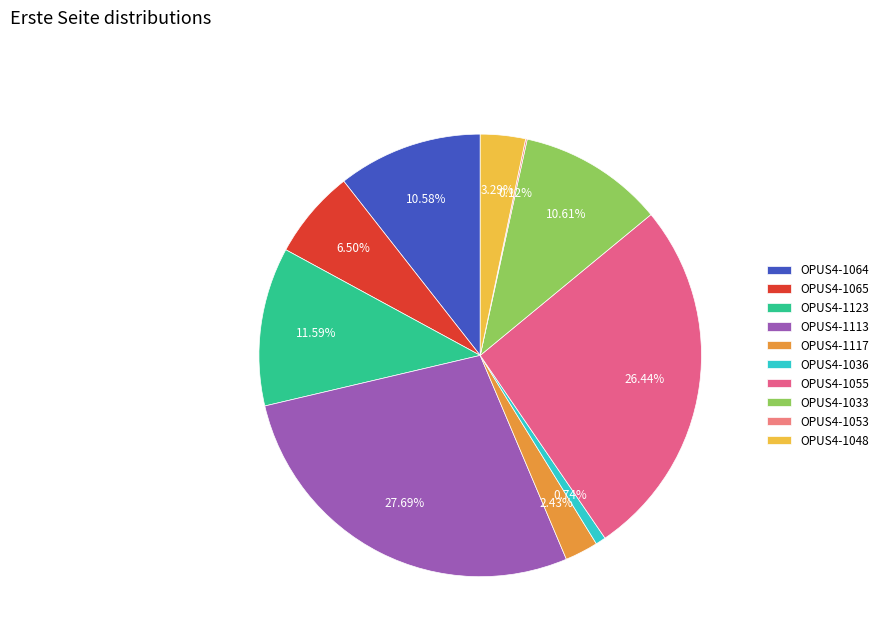

The OPUS4-1065 slice represents 7% of the pie. True or false?

True